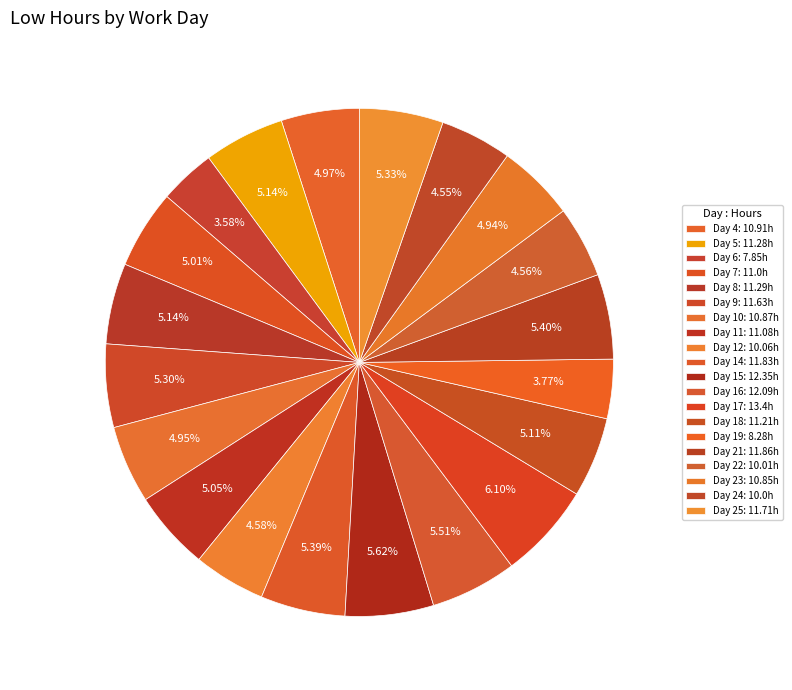

How many slices are in this pie chart?

20